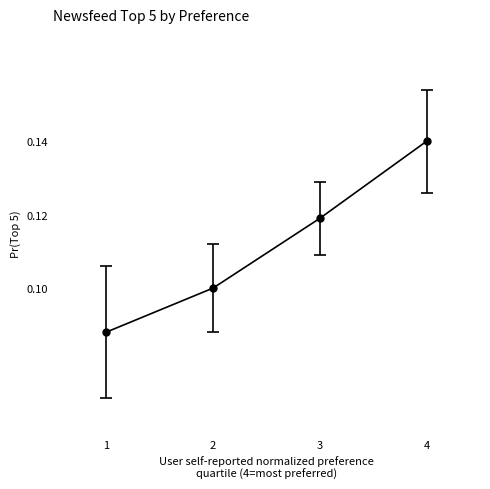

How many lines are shown in the chart?

1